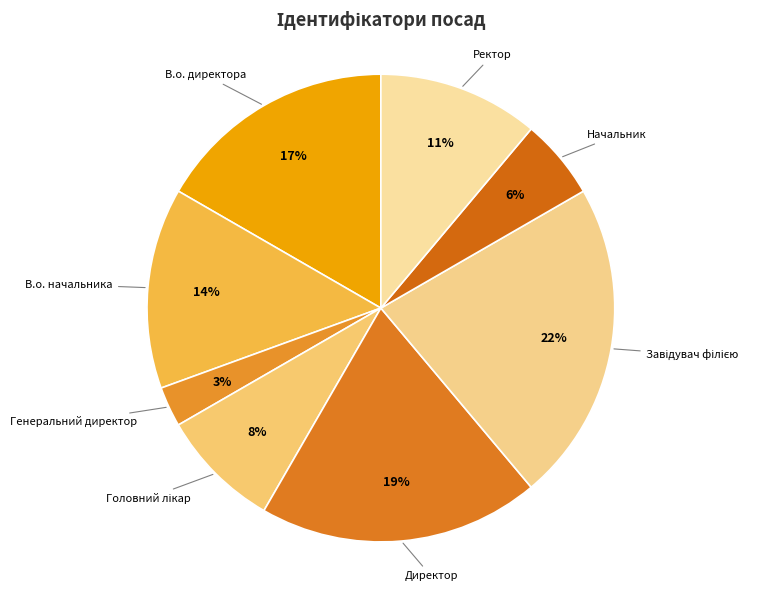

To the nearest percent, what portion does Генеральний директор represent?

3%